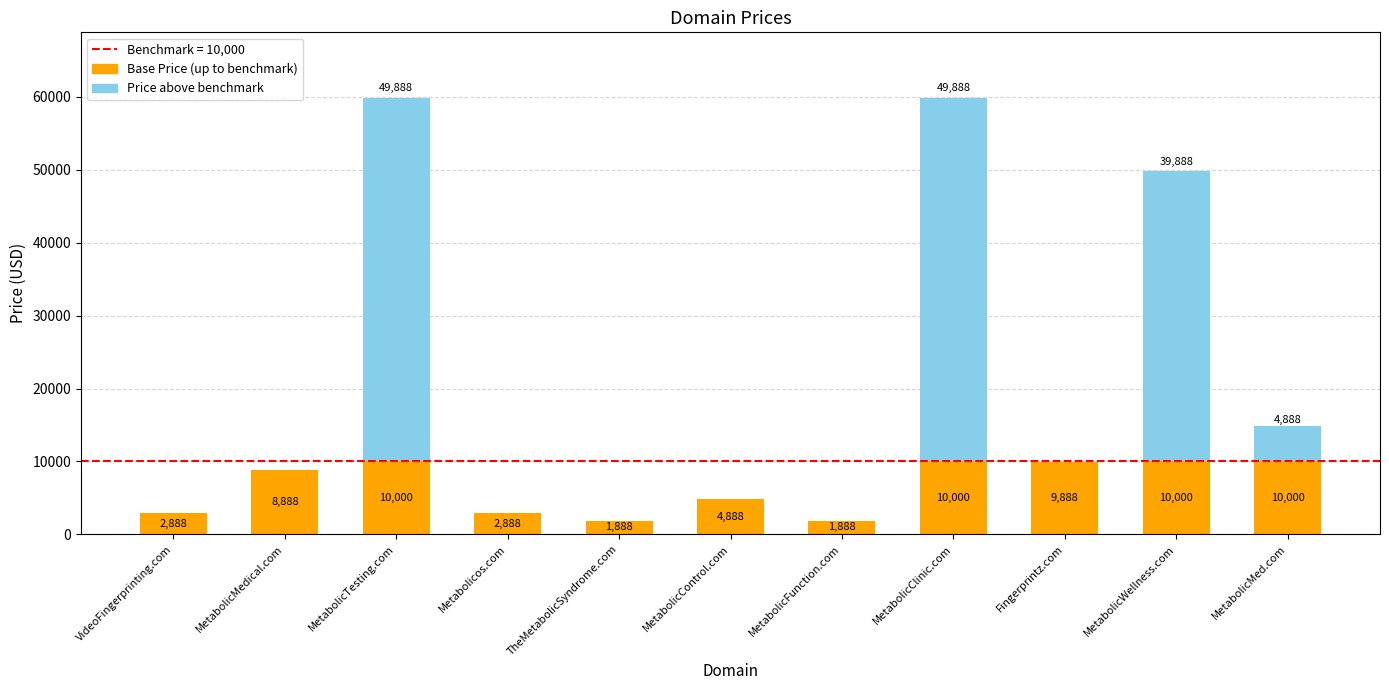

What is the sum of the Base Price (up to benchmark) values at MetabolicMed.com and MetabolicWellness.com?

20000